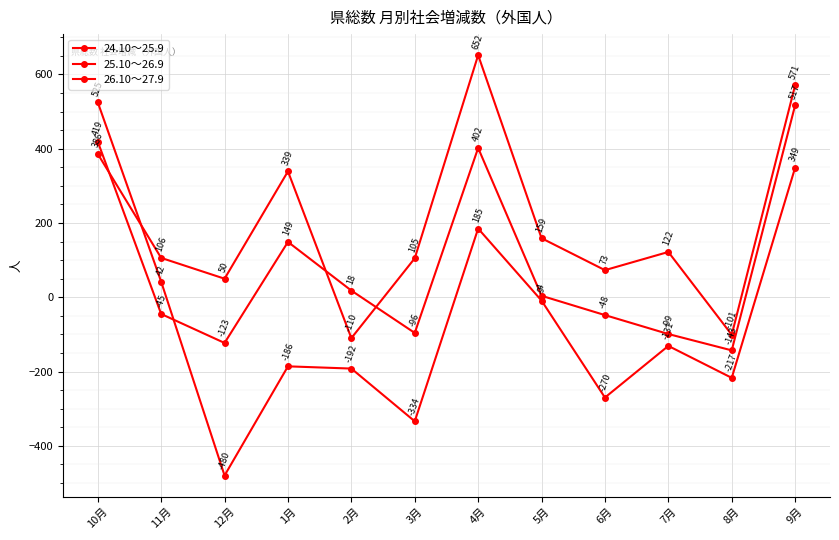

At which category does 24.10～25.9 reach its first local peak?

1月